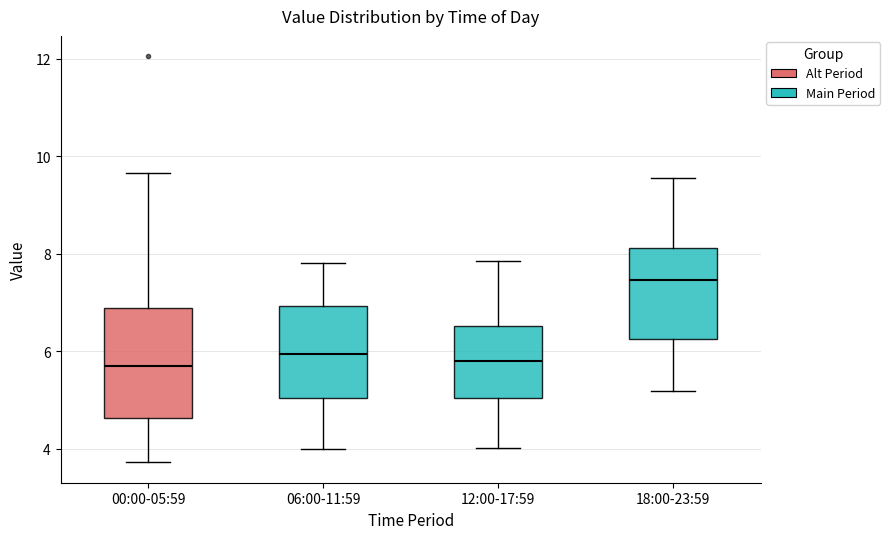

Comparing the boxes themselves (not the whiskers), which one is the tallest?

00:00-05:59